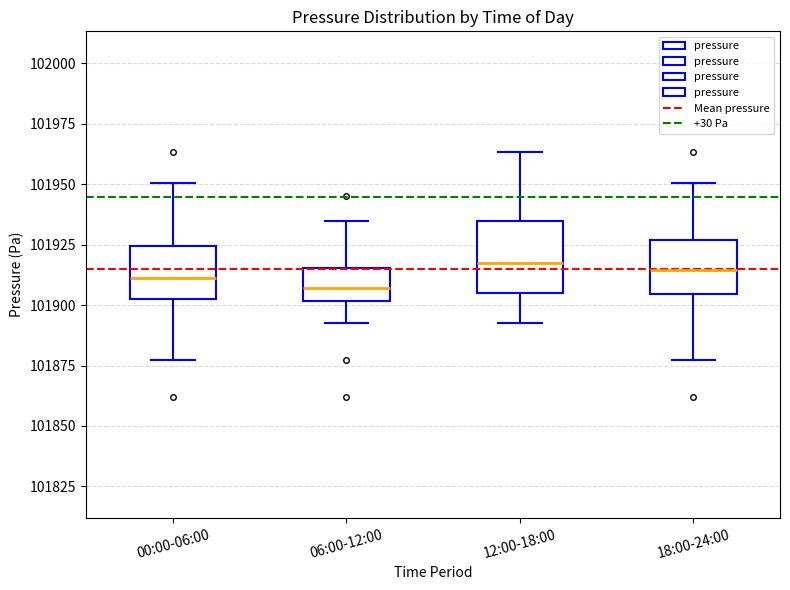

Where is the upper edge of the box for 00:00-06:00 on the y-axis? The values are not printed on the chart, so give them approximately, as read against the axis.

101925